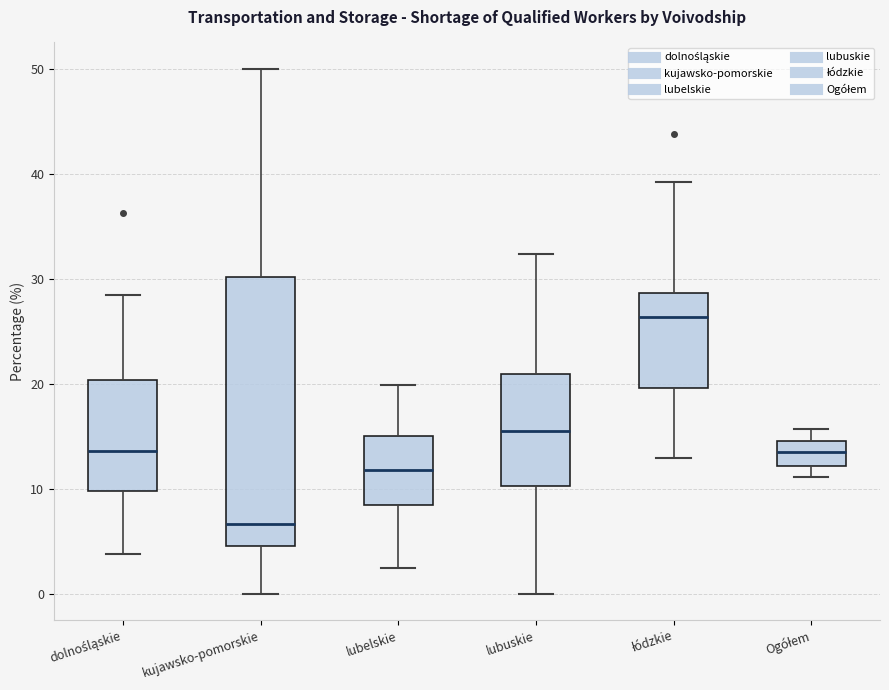

Which box's median line is the lowest?

kujawsko-pomorskie